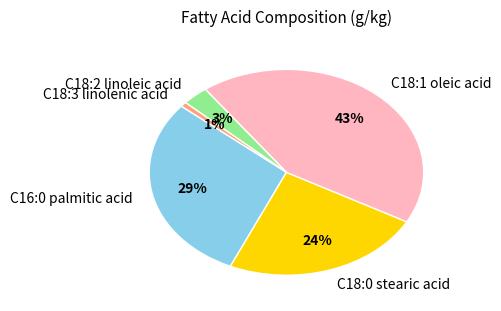

Which slice is the largest?

C18:1 oleic acid